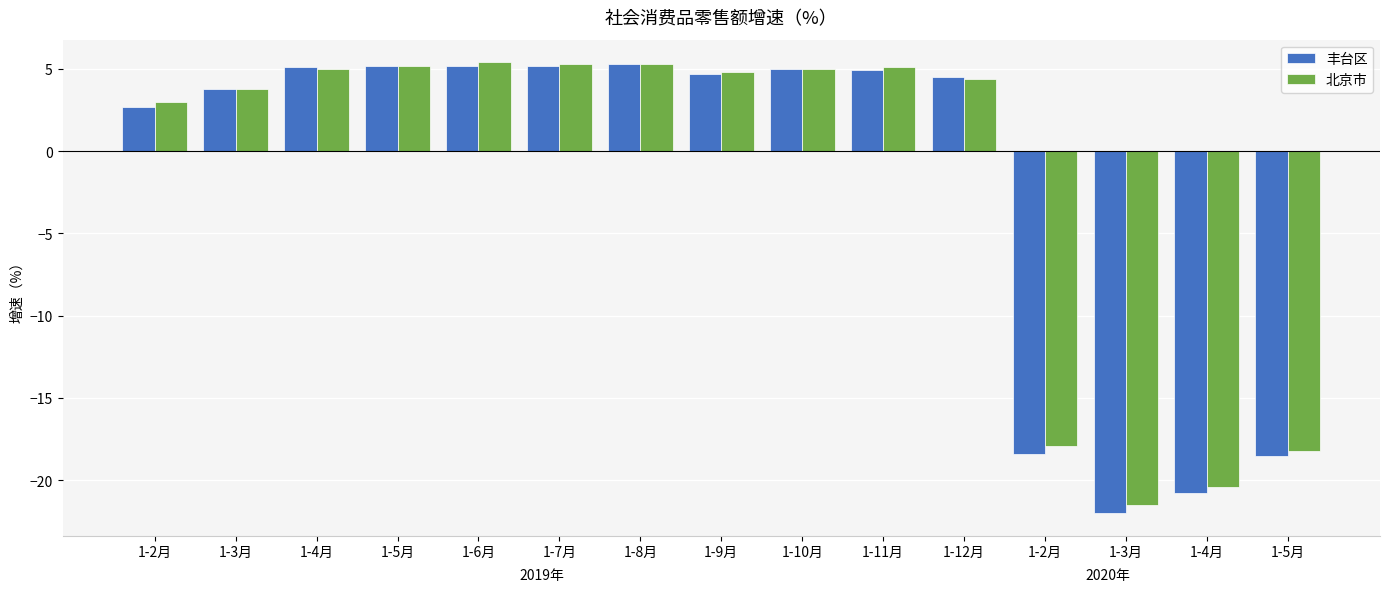

What are all the series names shown in the legend?

丰台区, 北京市